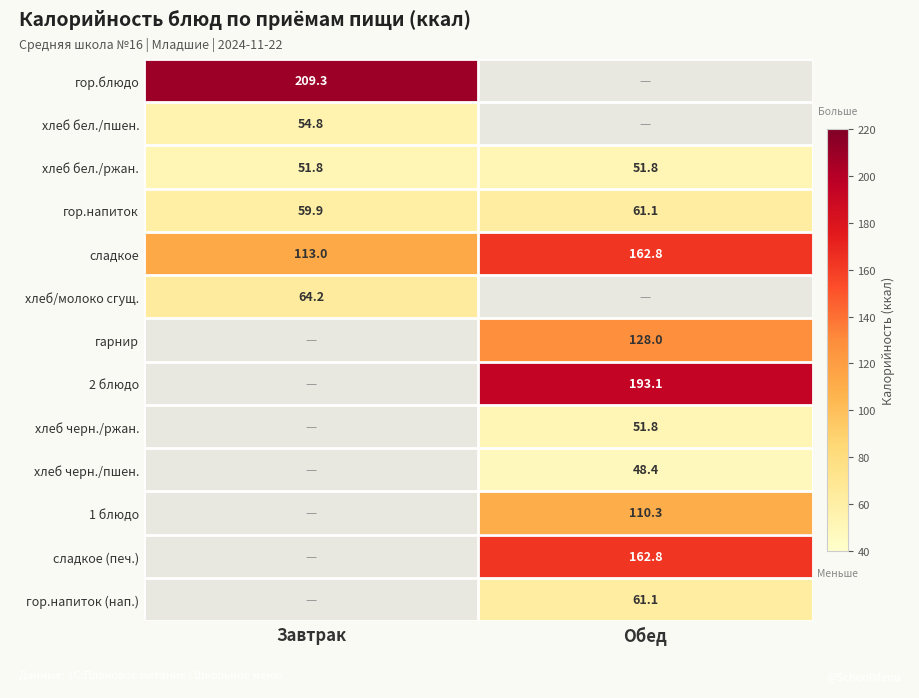

List the labels in order of сладкое value, largest first.

Обед, Завтрак